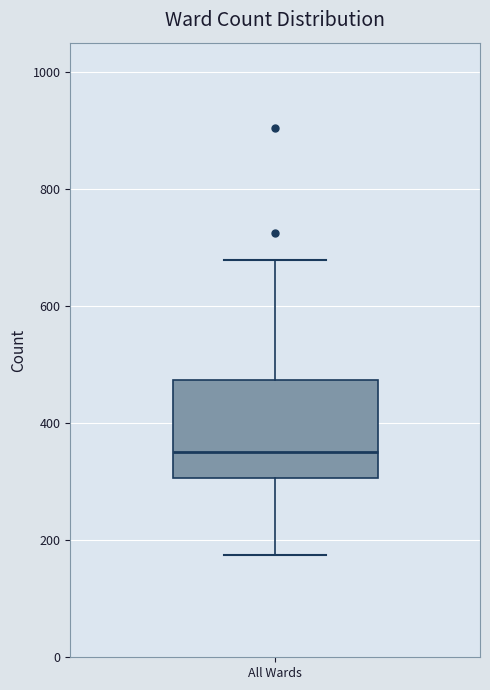

Read this box plot against the y-axis: the position of the median line, the range covered by the box, and the ends of both whiskers. The values are not printed on the chart, so give them approximately, as read against the axis.

median 360, box 300 to 480, whiskers 180 to 680